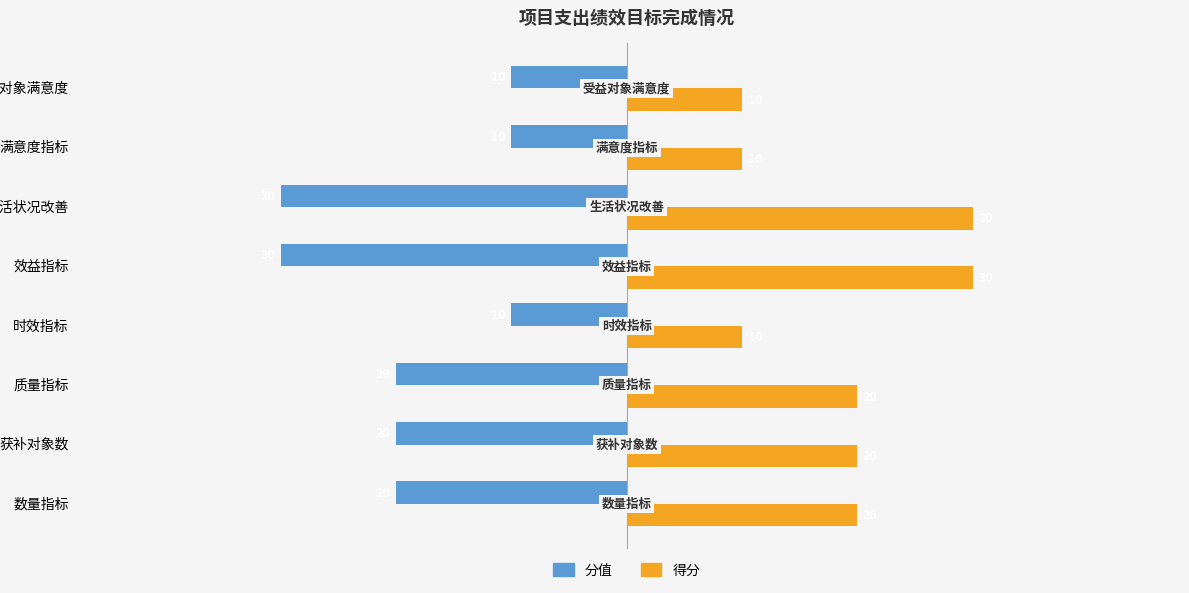

True or false: 分值 has a value of -21 at 效益指标.

False